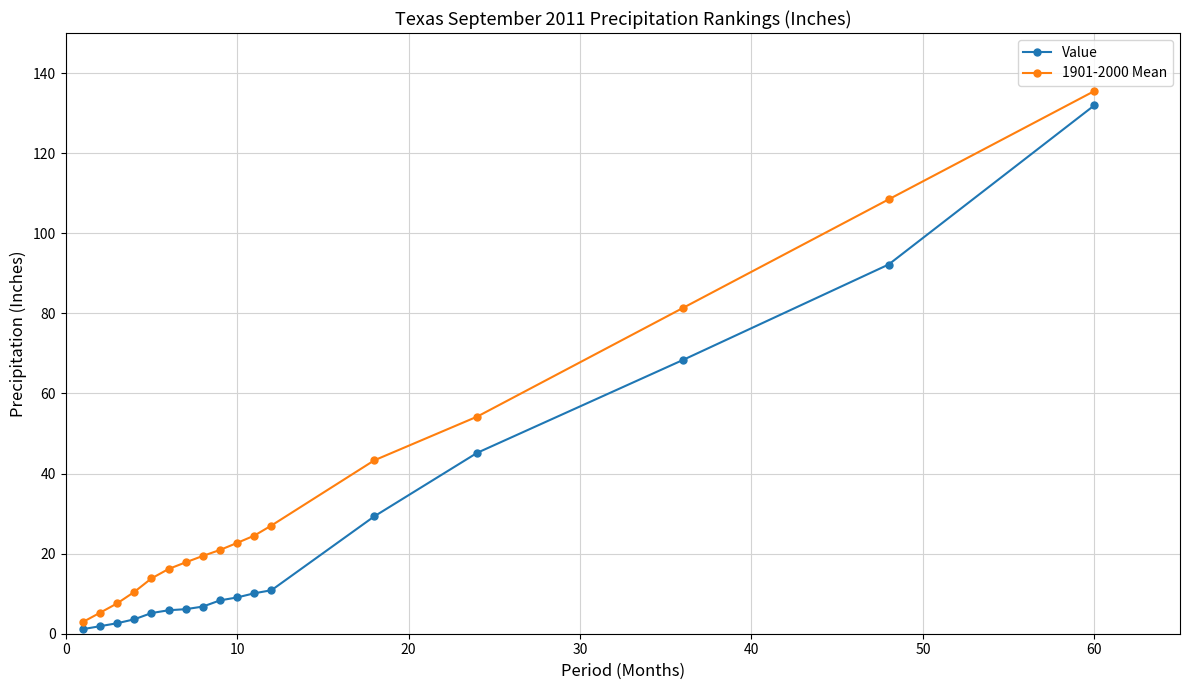

What is the greatest value displayed?

135.5